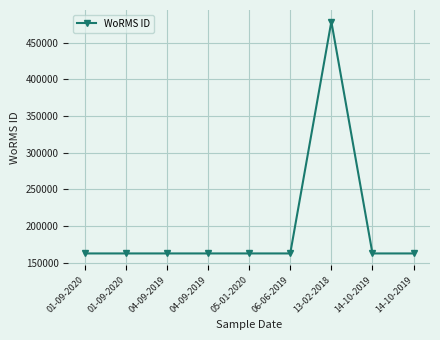

How many data points are less than 162728?

3